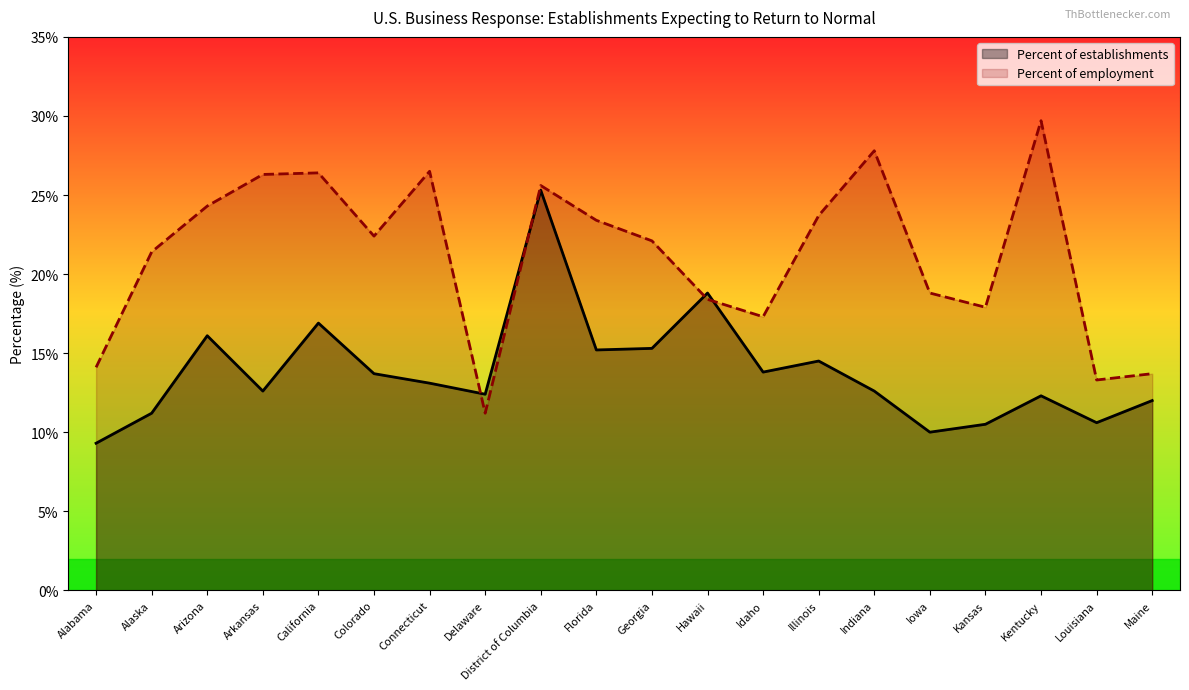

True or false: Percent of establishments has a value of 18.8 at Hawaii.

True